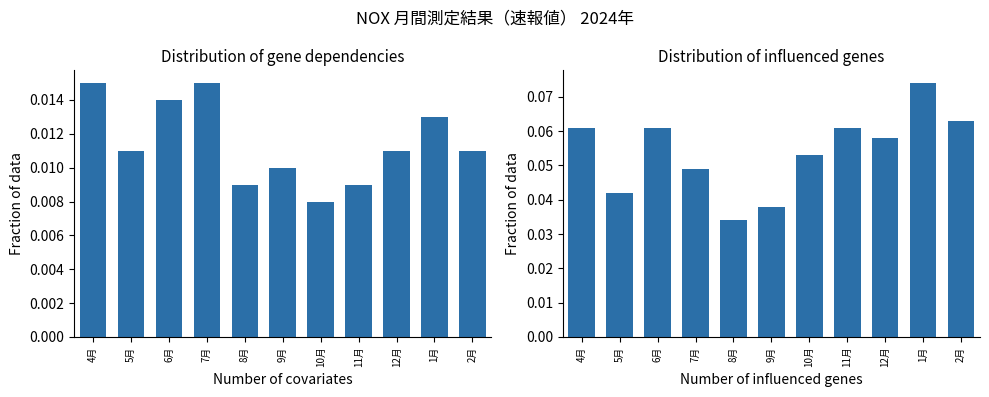

Reading left to right, list all the values displayed in this chart.

月平均値(ppm): 4月=0.0	5月=0.0	6月=0.0	7月=0.0	8月=0.0	9月=0.0	10月=0.0	11月=0.0	12月=0.0	1月=0.0	2月=0.0
1時間値の最高値(ppm): 4月=0.1	5月=0.0	6月=0.1	7月=0.0	8月=0.0	9月=0.0	10月=0.1	11月=0.1	12月=0.1	1月=0.1	2月=0.1